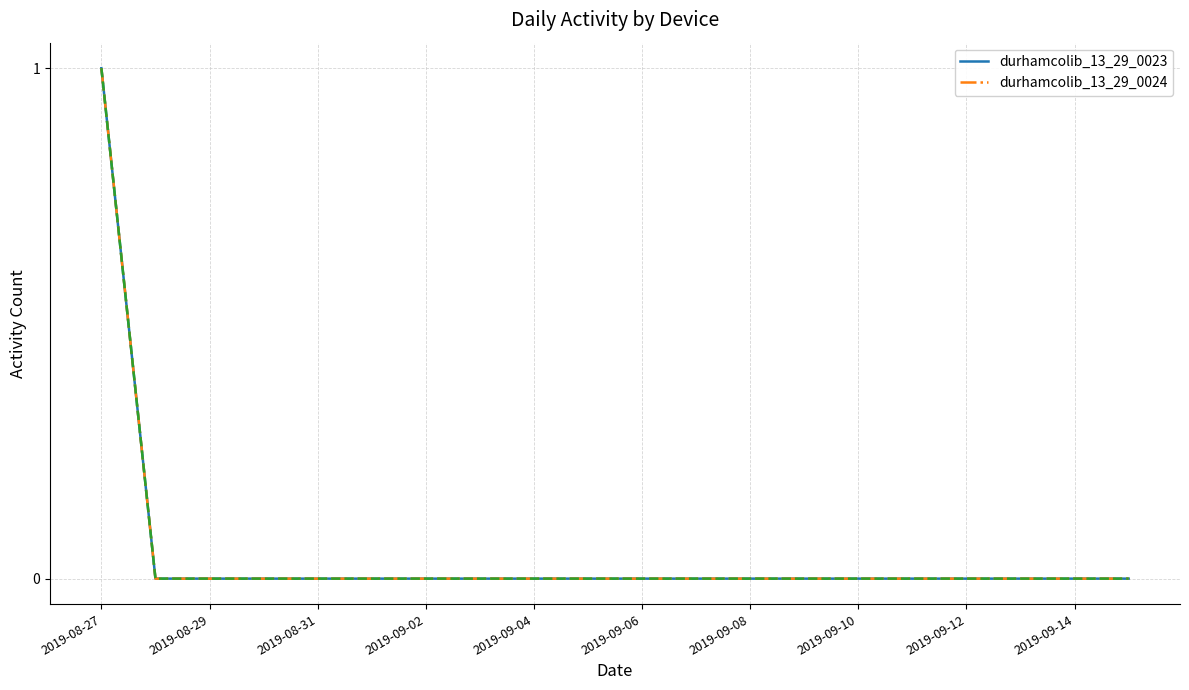

Which label corresponds to the largest value in the chart?

2019-08-27